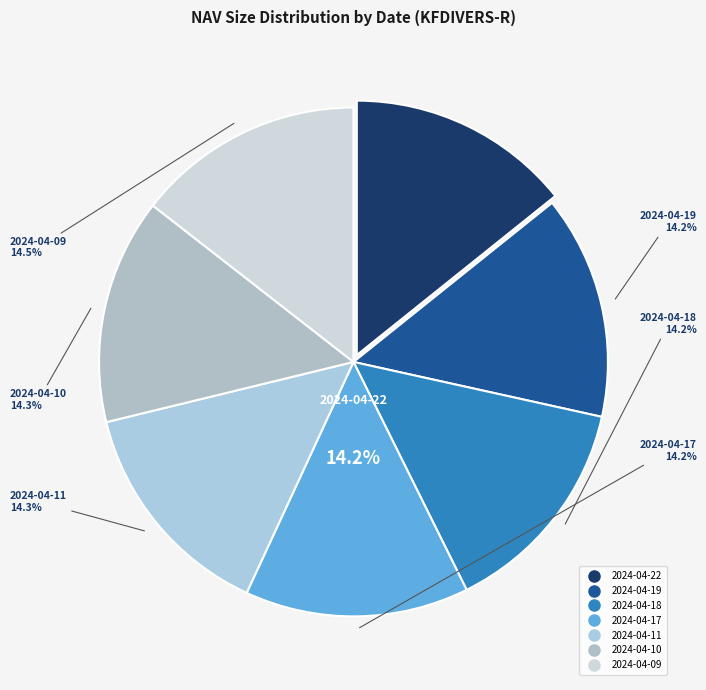

Approximately how many times larger is the value at 2024-04-18 compared to 2024-04-11?

1.0